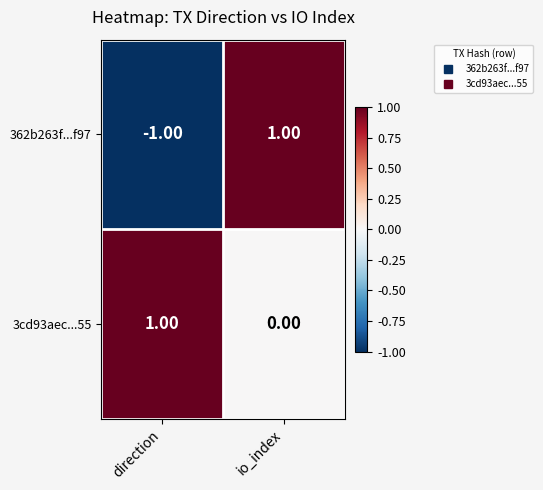

Is the value of 3cd93aec...55 at direction greater than the value of 362b263f...f97 at direction?

Yes